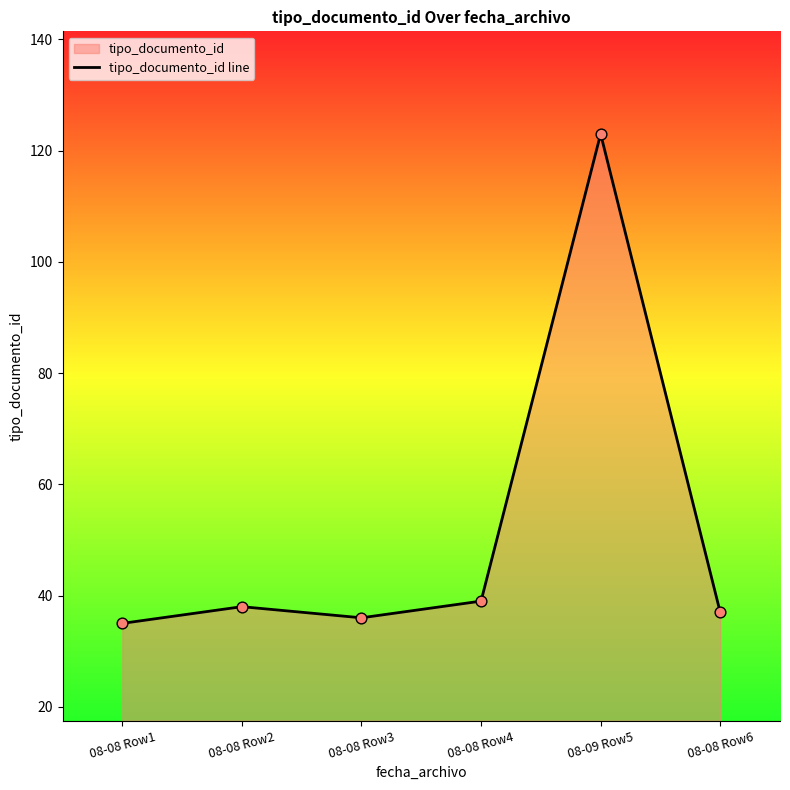

What is the ratio of the value at 08-08 Row6 to the value at 08-08 Row1?

1.1